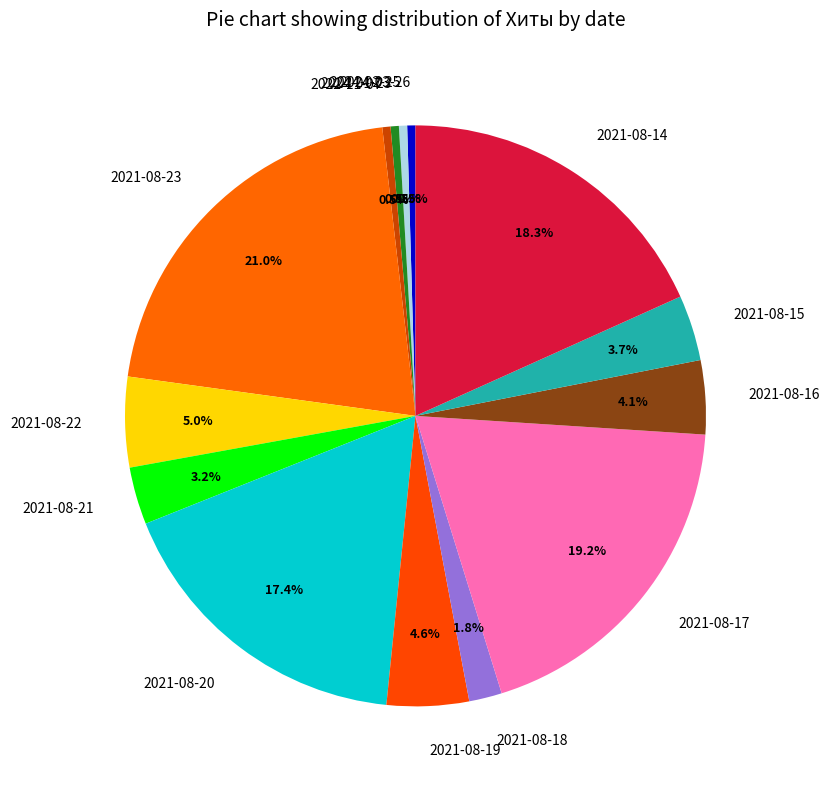

Approximately how many times larger is the value at 2021-08-22 compared to 2022-11-07?

11.0